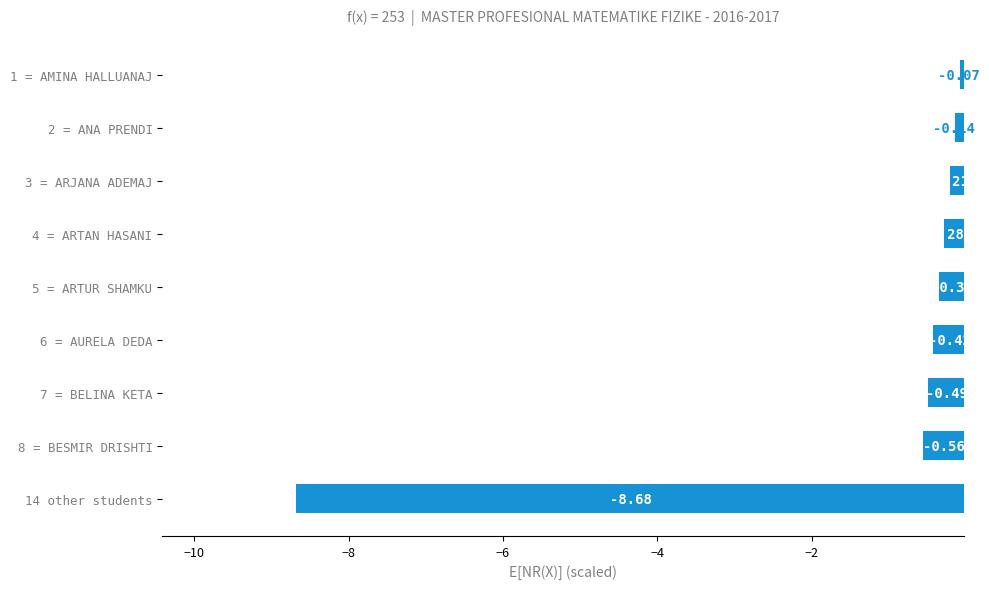

Does the chart contain stacked bars?

No